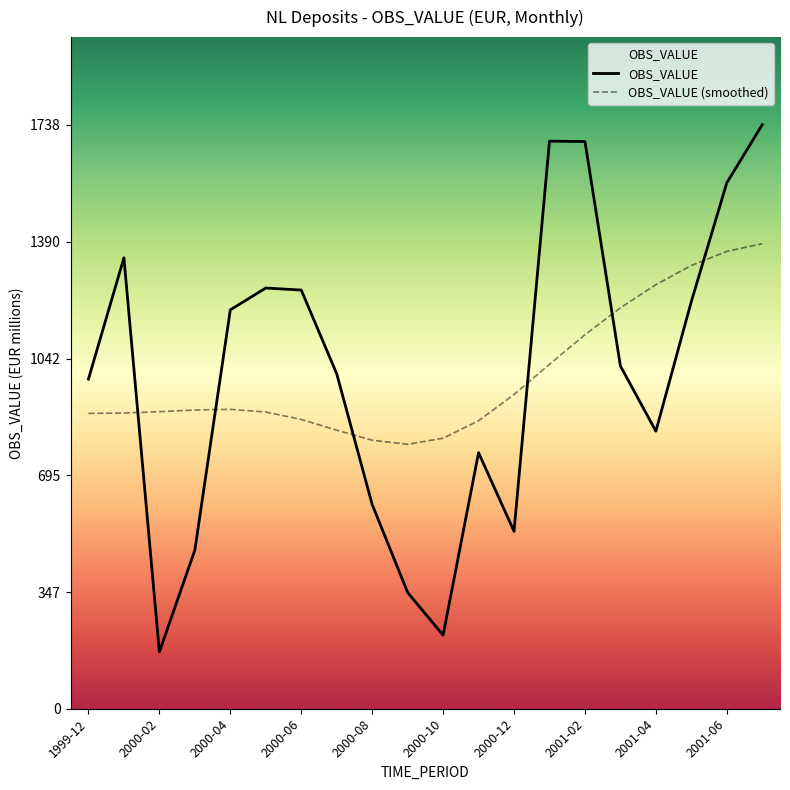

What is the difference between the maximum and minimum values in the OBS_VALUE (smoothed) series?

597